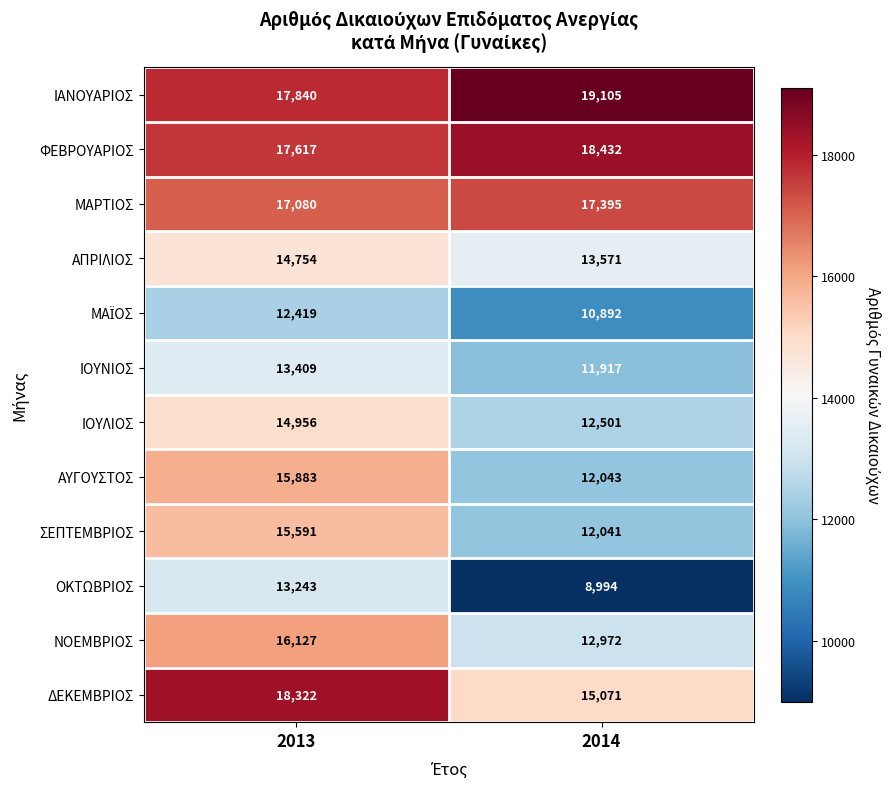

Which category has the lowest value across all series?

2014